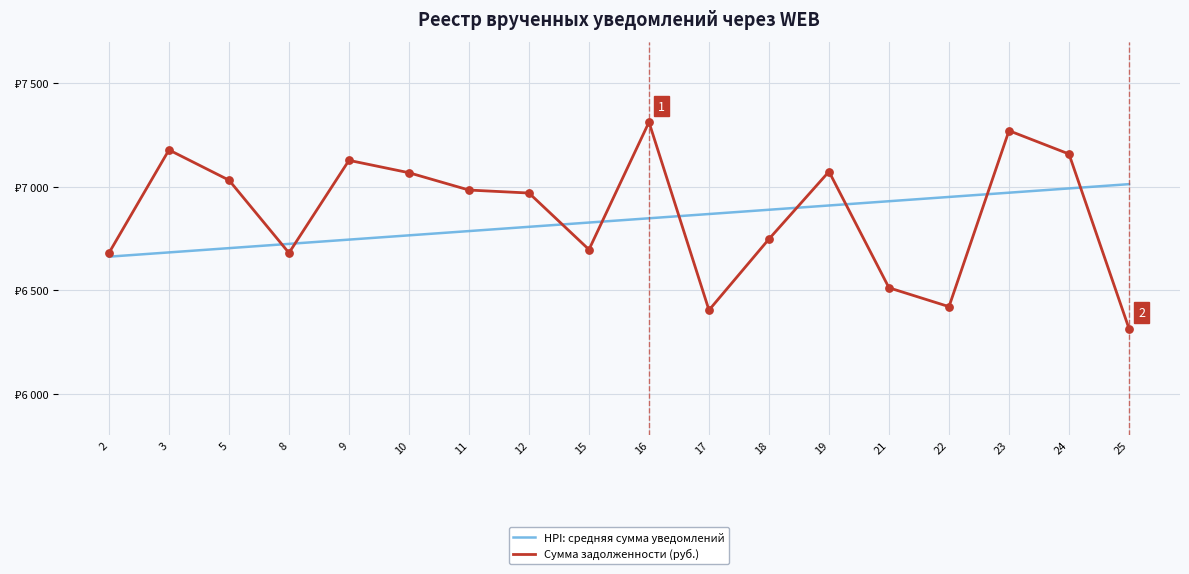

At how many categories does at least one series exceed 6361?

18